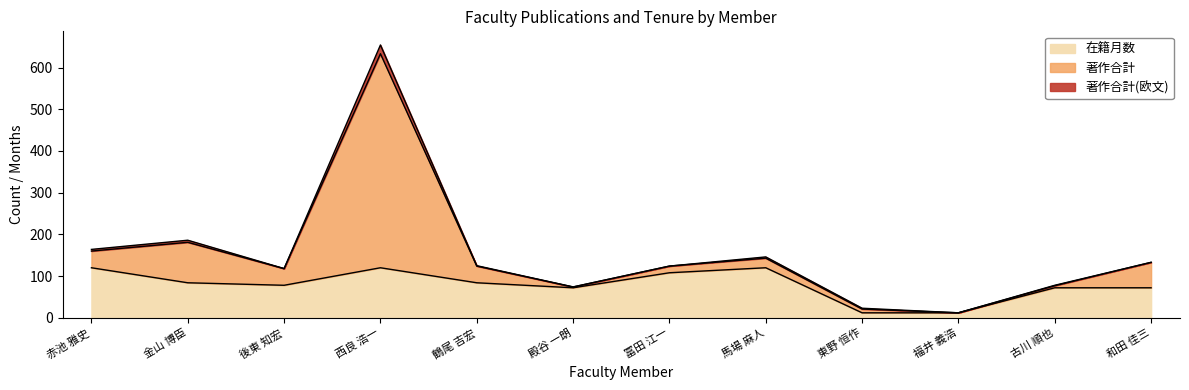

What is the label of the 10th point from the right?

後東 知宏